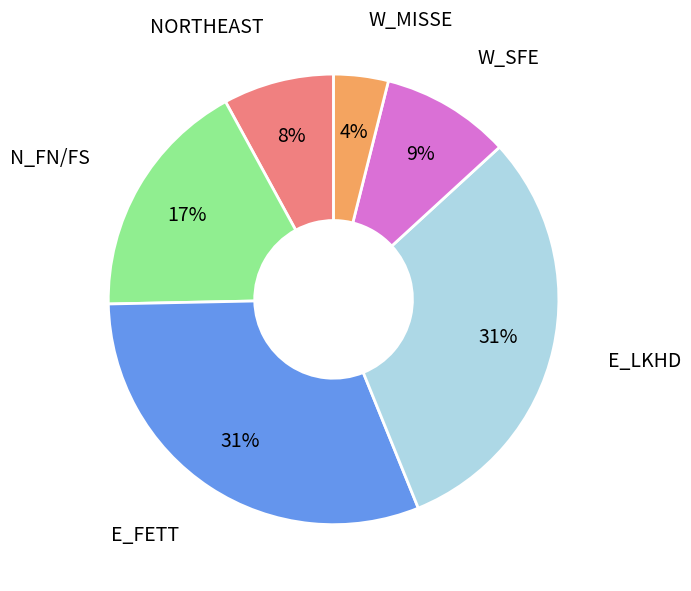

Between NORTHEAST and N_FN/FS, which is larger?

N_FN/FS